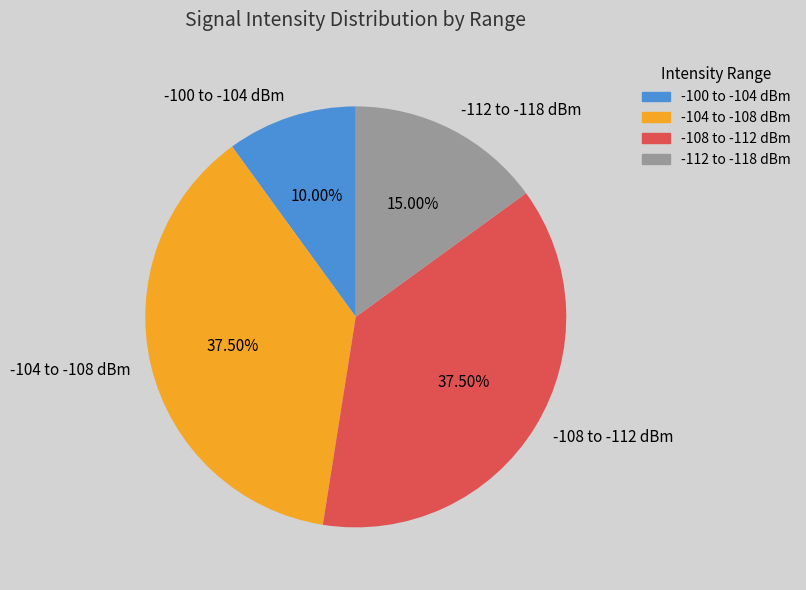

Is the sum of -104 to -108 dBm and -108 to -112 dBm greater than half?

Yes